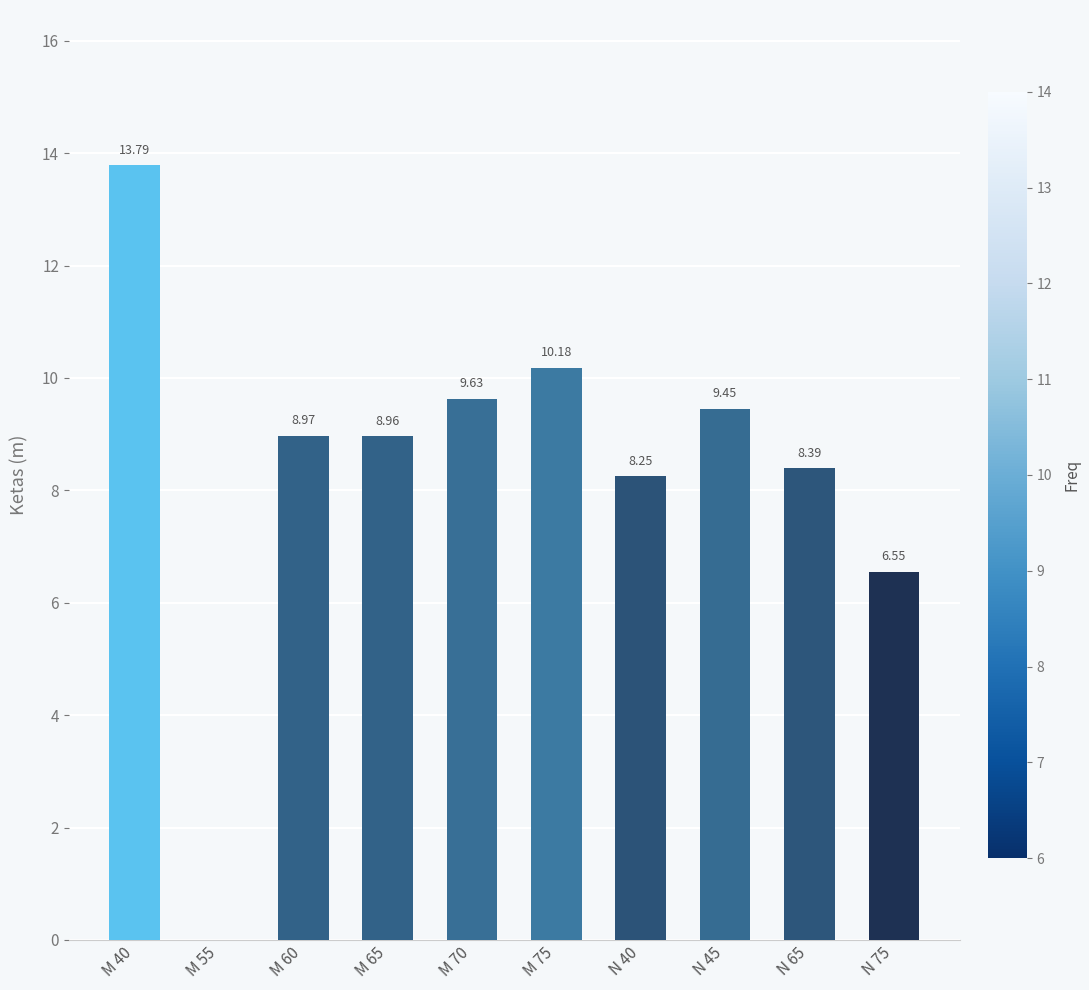

Between M 60 and N 65, which is larger?

M 60